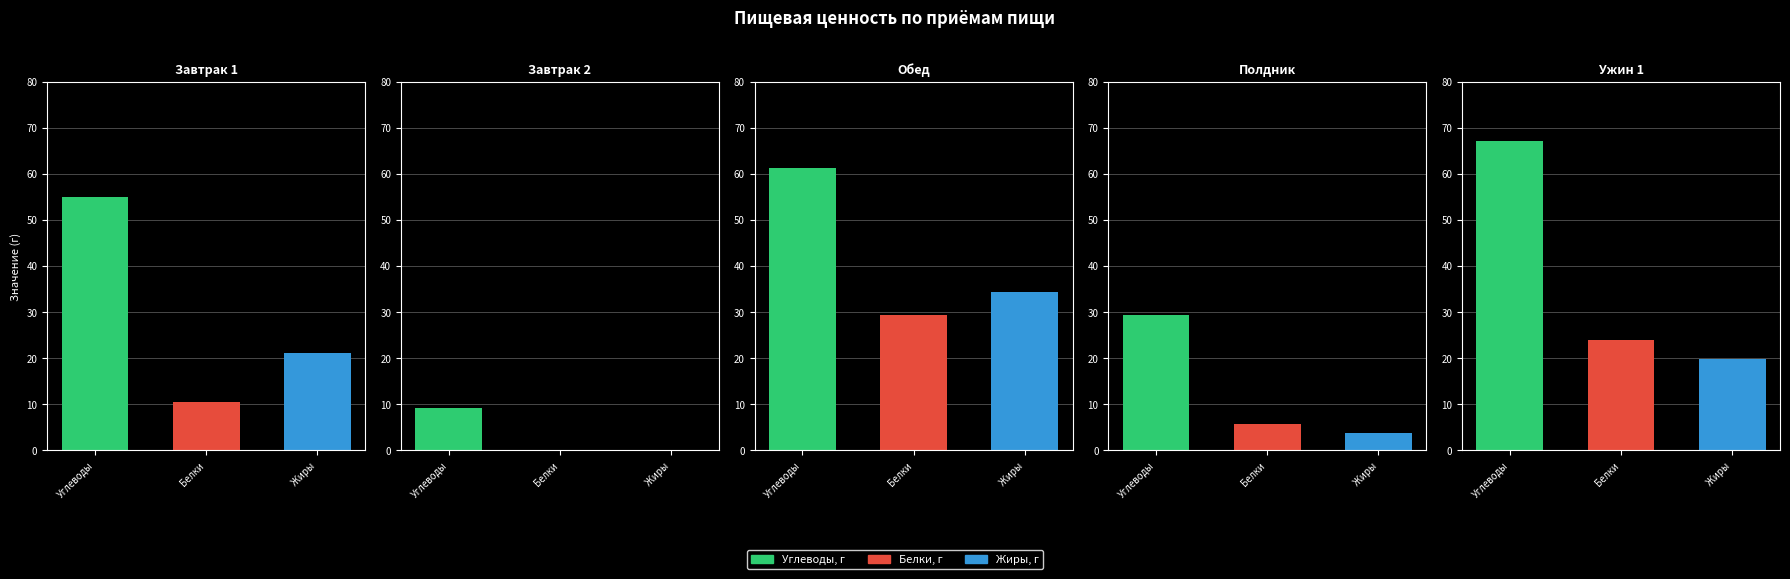

Does the chart contain any negative values?

No